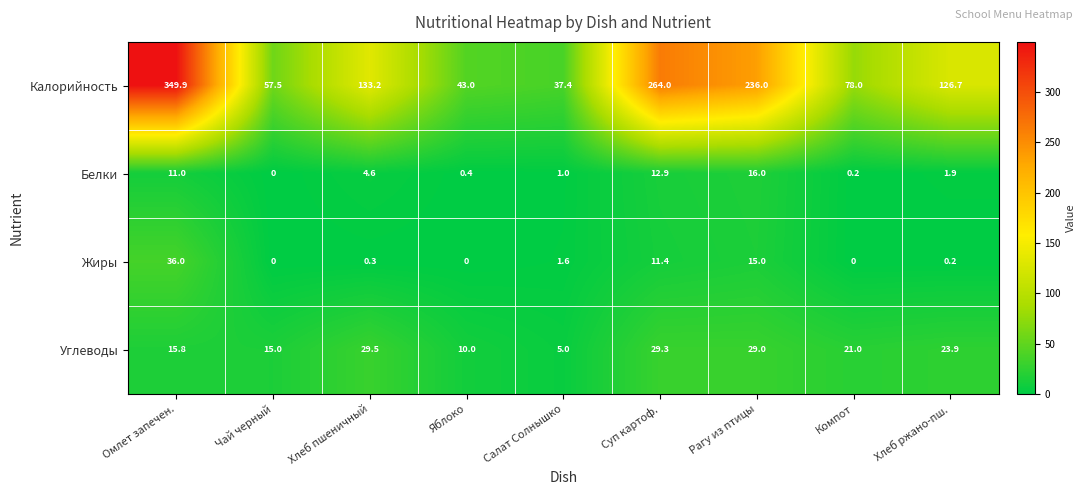

Which category has the highest value in the Углеводы series?

Хлеб пшеничный